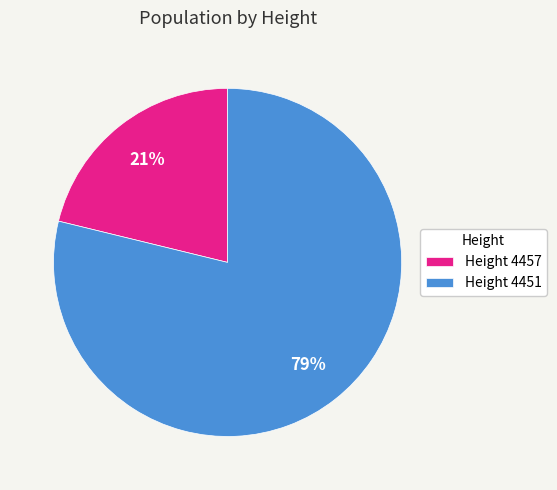

Which has a higher value, Height 4451 or Height 4457?

Height 4451